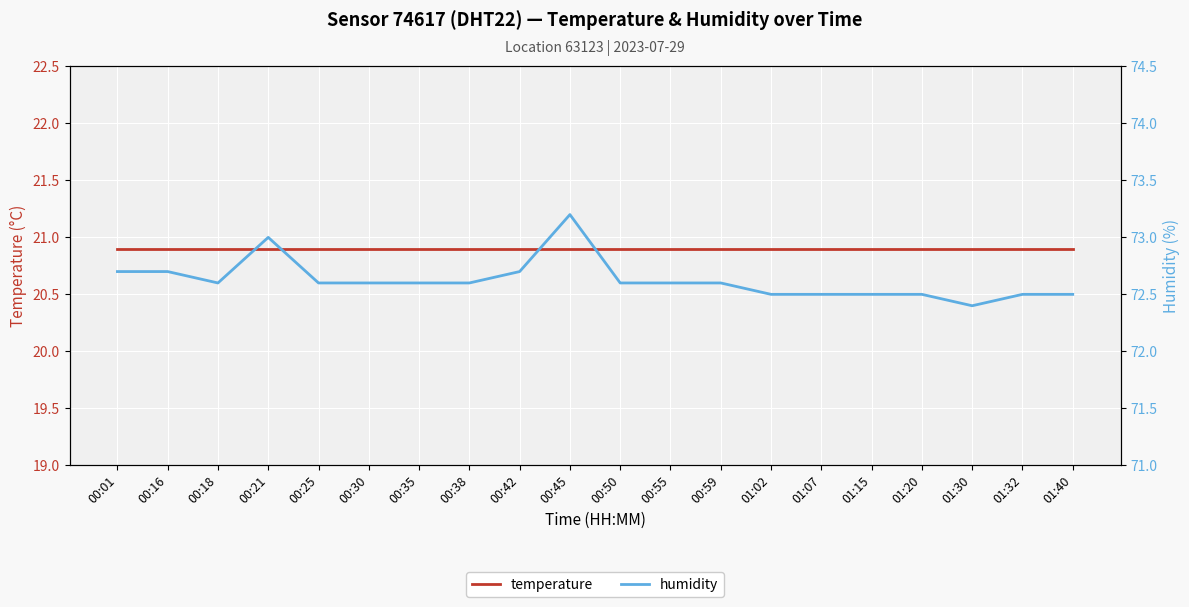

What is the sum of all temperature values?

418.0